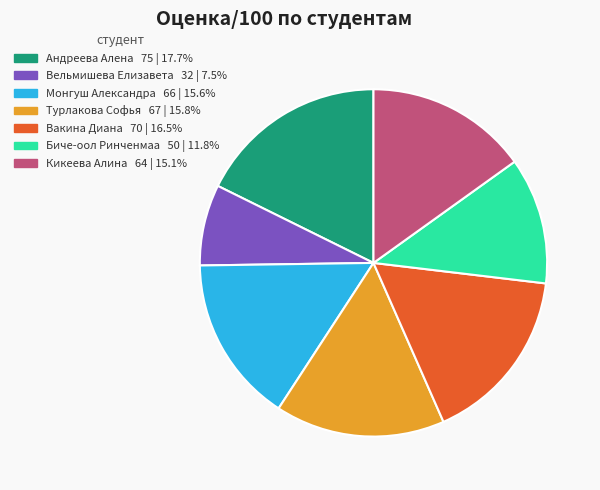

Which category has the biggest portion of the pie?

Андреева Алена